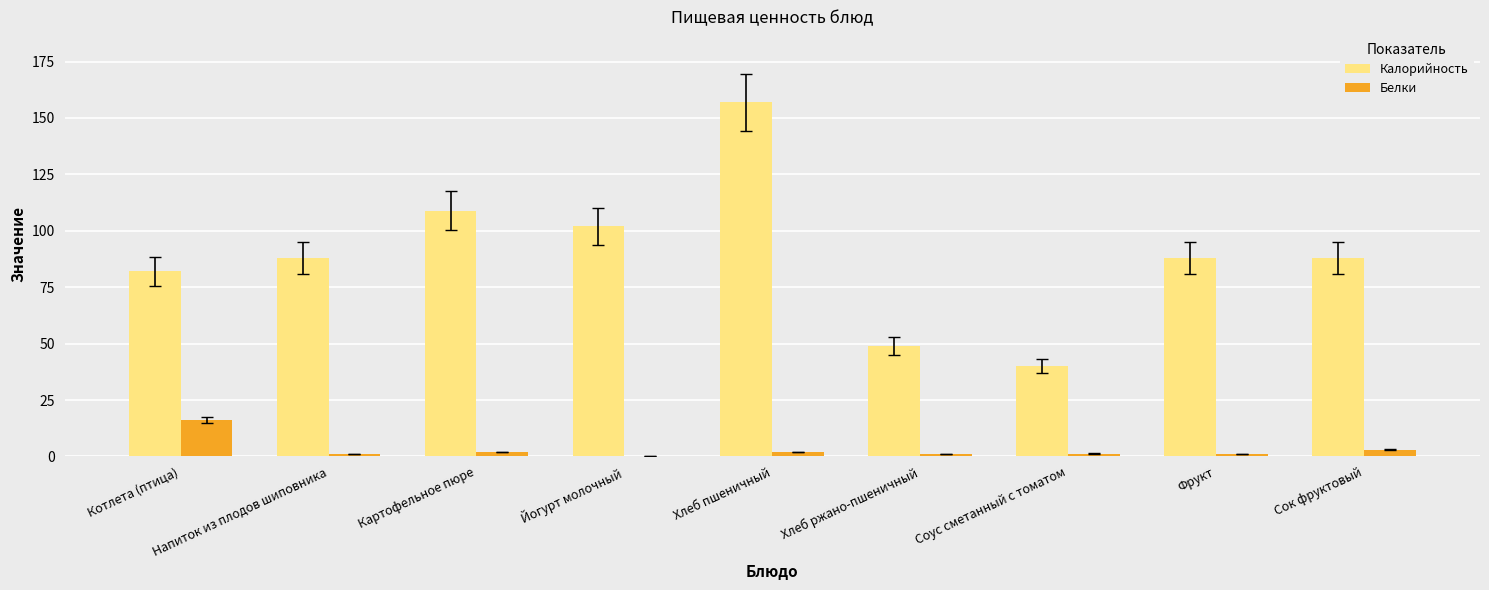

How many groups of bars are there?

9